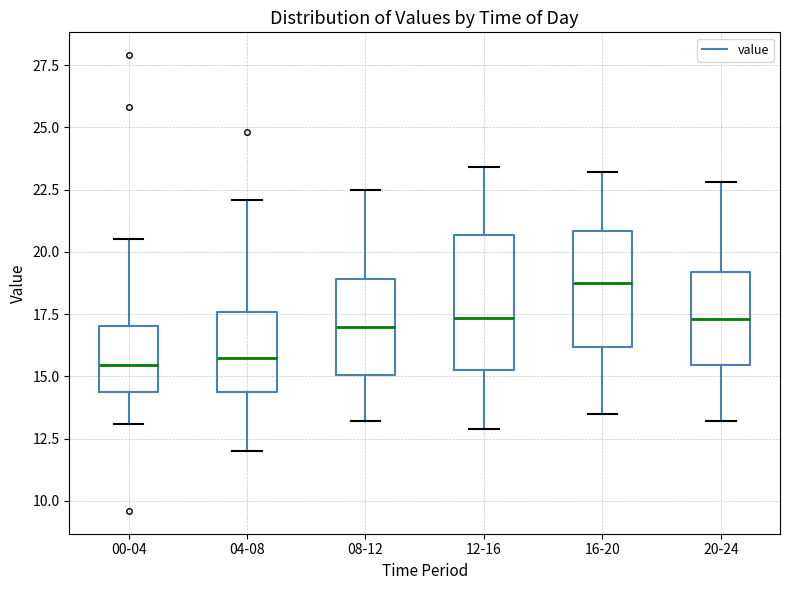

Reading left to right, read every box against the y-axis: the position of its median line, the range the box covers, and the ends of its whiskers. The values are not printed on the chart, so give them approximately, as read against the axis.

00-04: median 15.5, box 14.5 to 17.0, whiskers 13.0 to 20.5
04-08: median 16.0, box 14.5 to 17.5, whiskers 12.0 to 22.0
08-12: median 17.0, box 15.0 to 19.0, whiskers 13.0 to 22.5
12-16: median 17.5, box 15.5 to 20.5, whiskers 13.0 to 23.5
16-20: median 19.0, box 16.0 to 21.0, whiskers 13.5 to 23.0
20-24: median 17.5, box 15.5 to 19.0, whiskers 13.0 to 23.0